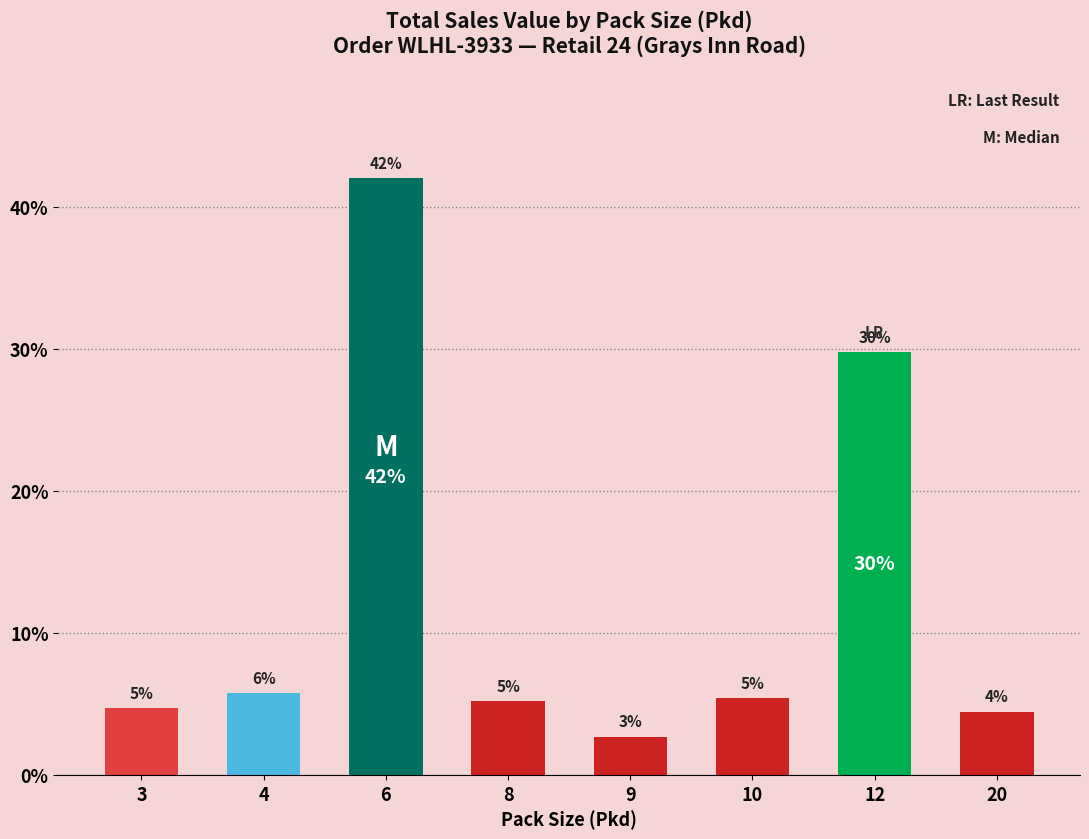

Are the bars horizontal?

No